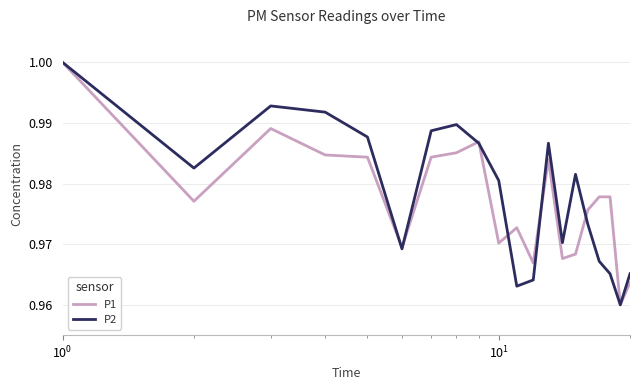

What are all the series names shown in the legend?

P1, P2